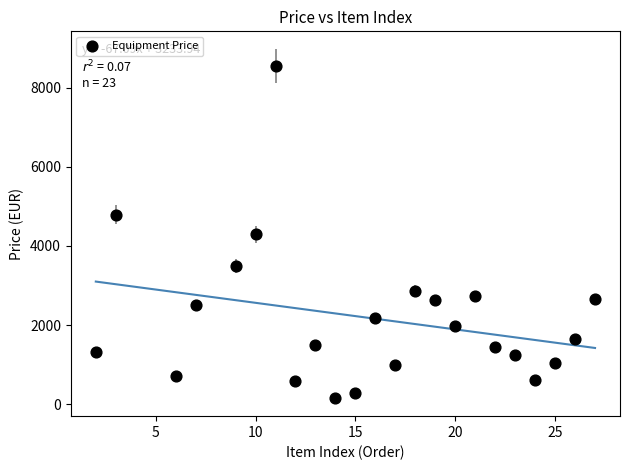

What is the range of X values (max minus min)?

25